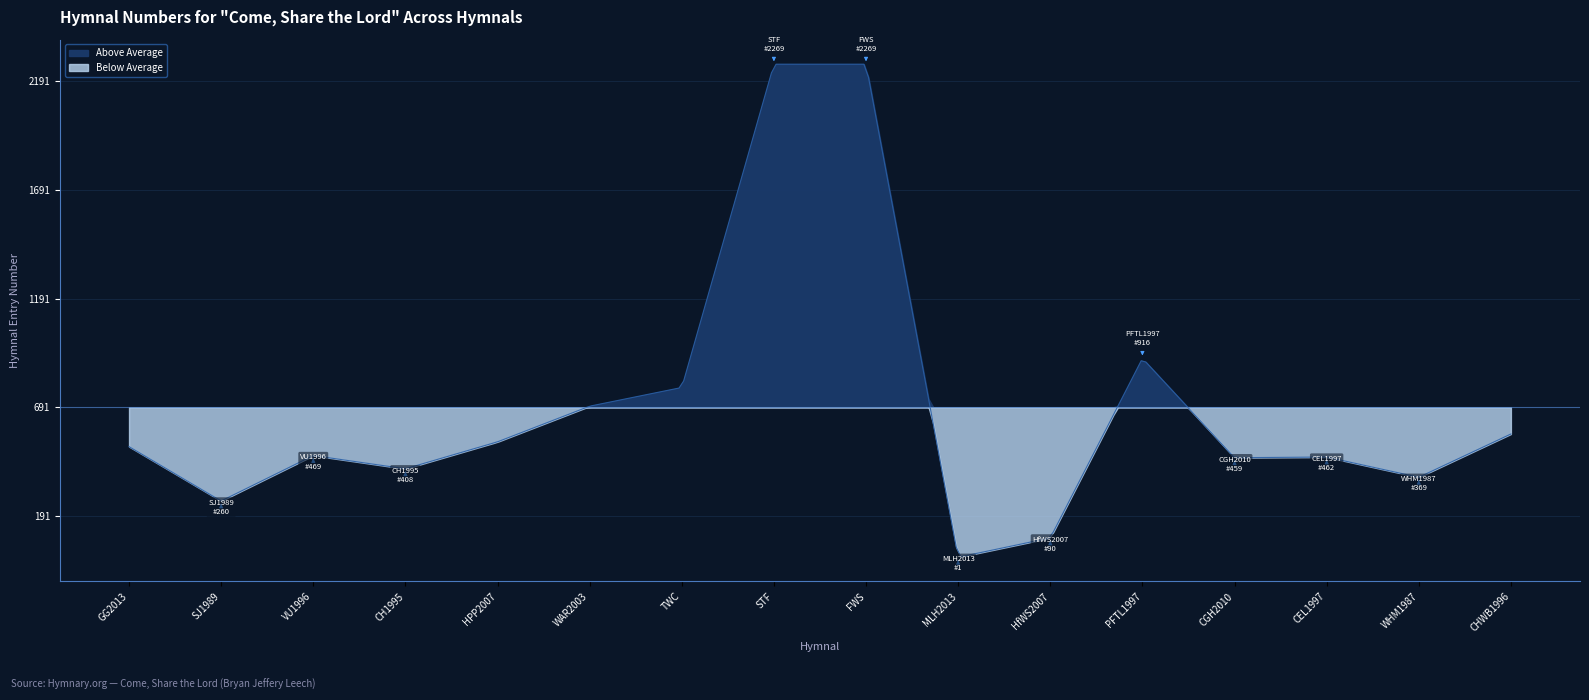

What is the change in value from GG2013 to VU1996?

-41